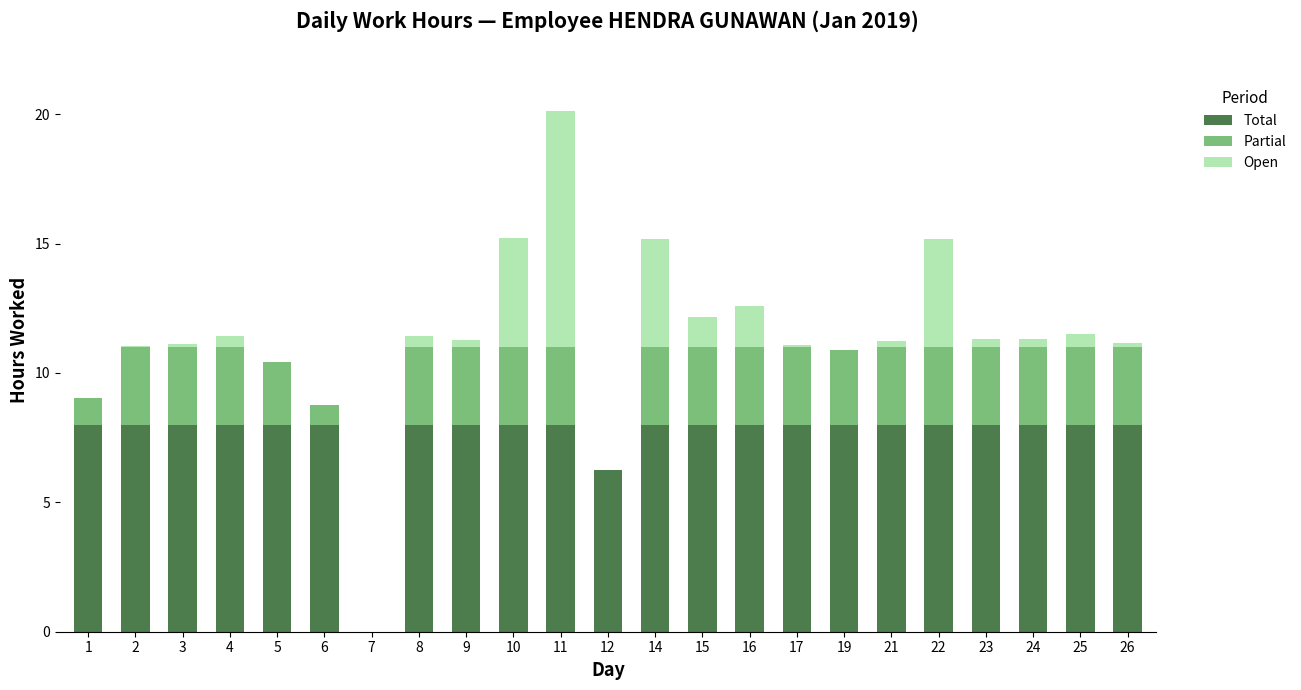

True or false: Total has a value of 5.0 at 2.

False